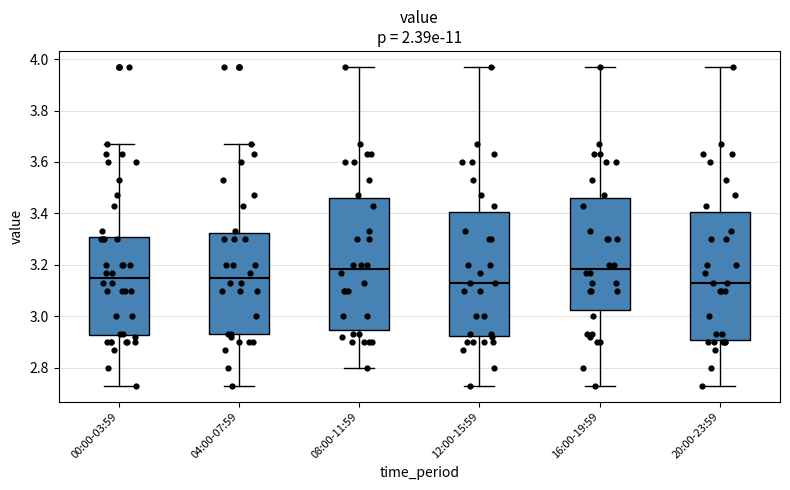

Reading left to right, read every box against the y-axis: the position of its median line, the range the box covers, and the ends of its whiskers. The values are not printed on the chart, so give them approximately, as read against the axis.

00:00-03:59: median 3.16, box 2.92 to 3.30, whiskers 2.74 to 3.68
04:00-07:59: median 3.16, box 2.94 to 3.32, whiskers 2.74 to 3.68
08:00-11:59: median 3.18, box 2.94 to 3.46, whiskers 2.80 to 3.98
12:00-15:59: median 3.14, box 2.92 to 3.40, whiskers 2.74 to 3.98
16:00-19:59: median 3.18, box 3.02 to 3.46, whiskers 2.74 to 3.98
20:00-23:59: median 3.14, box 2.90 to 3.40, whiskers 2.74 to 3.98